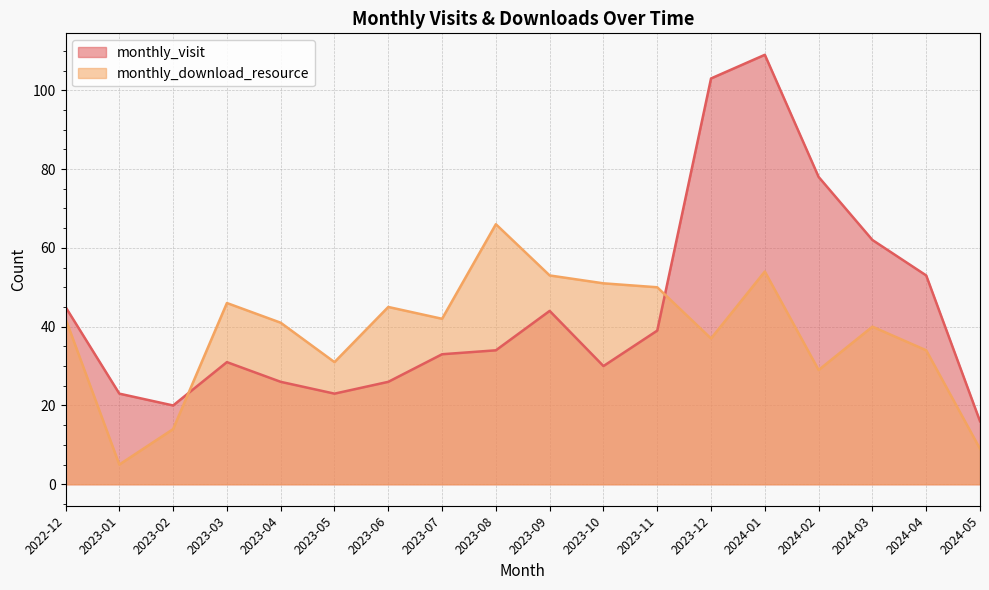

What position from the left is 2022-12?

1